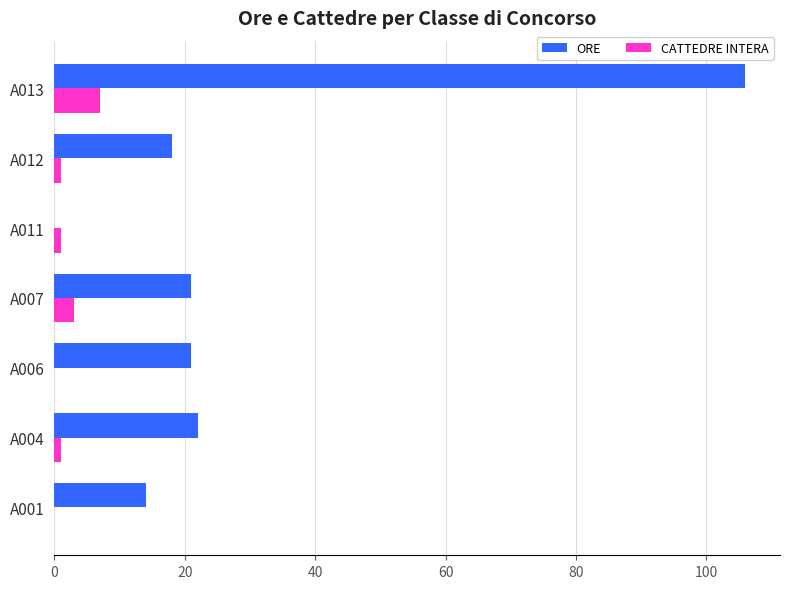

What is the sum of all CATTEDRE INTERA values?

13